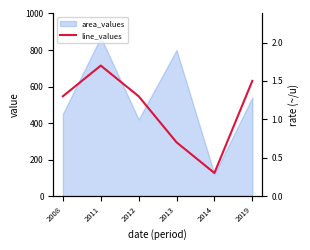

True or false: the data shows 2.5 at 2019.

False